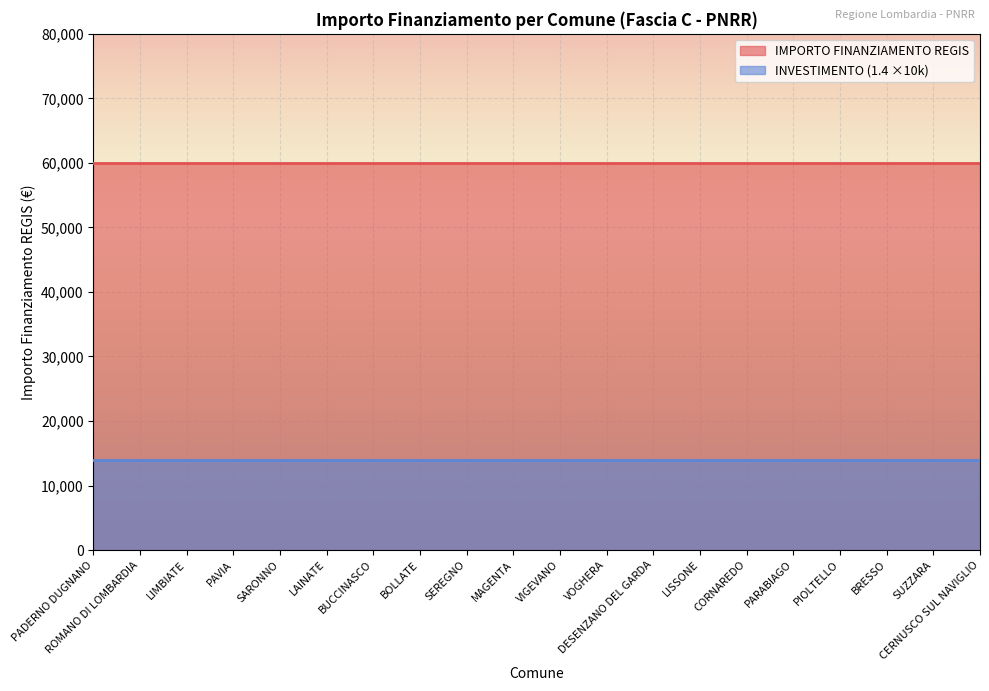

At which category is the sum across all series the highest?

PADERNO DUGNANO